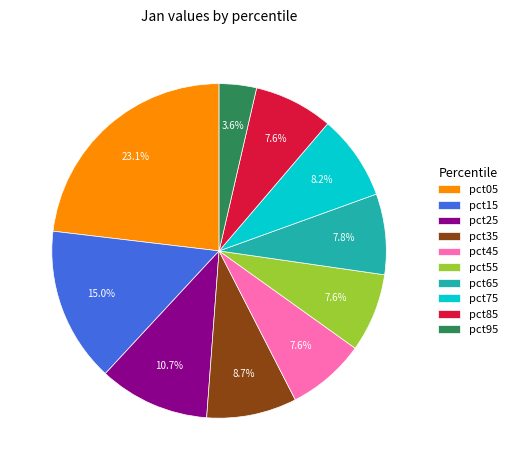

The pct45 slice represents 15% of the pie. True or false?

False